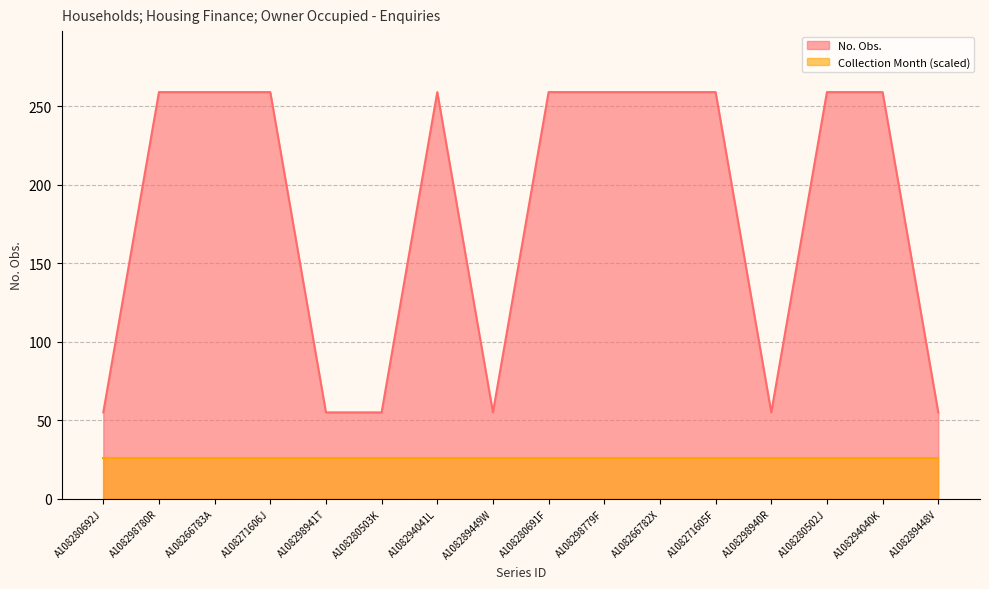

The value at A108280691F is 69. True or false?

False